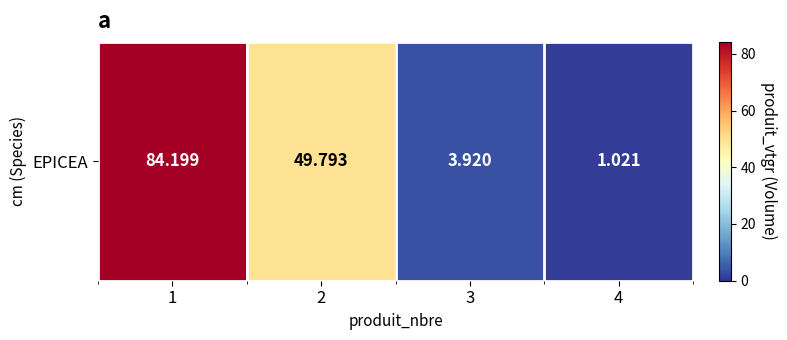

Reading right to left, transcribe all the data shown in this chart.

4=1.0	3=3.9	2=49.8	1=84.2